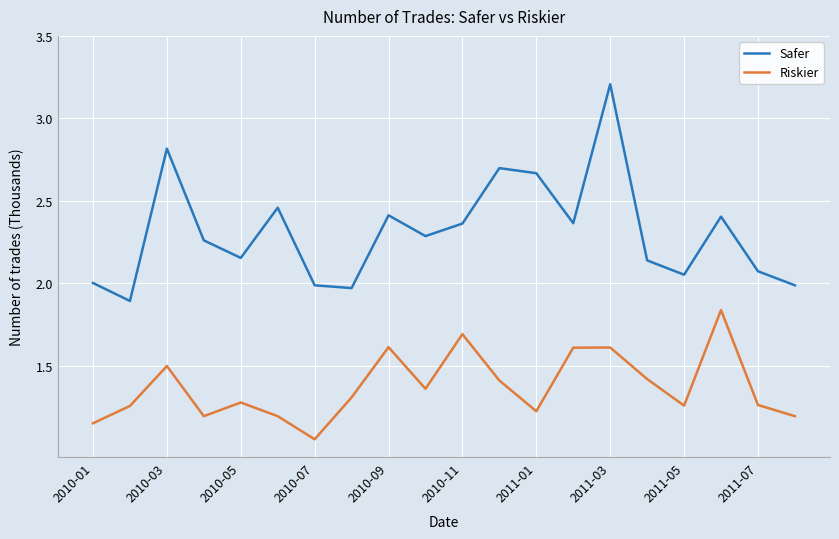

True or false: Safer and Riskier cross at least once.

False